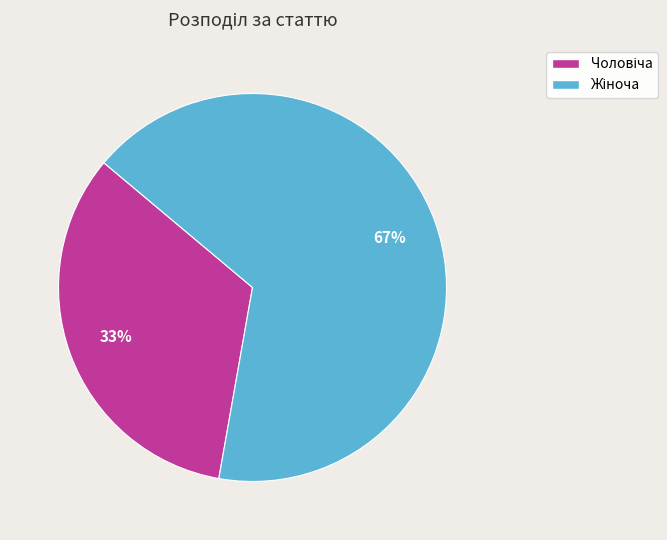

Is there a majority slice in this chart?

Yes